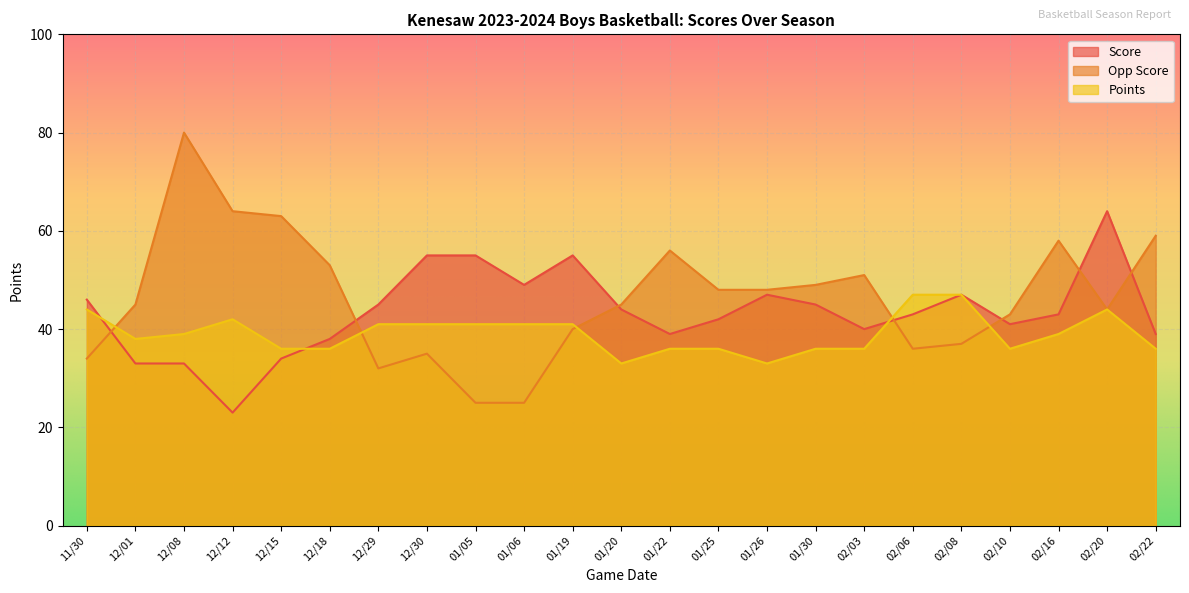

Where does the Score series first go above 43?

11/30